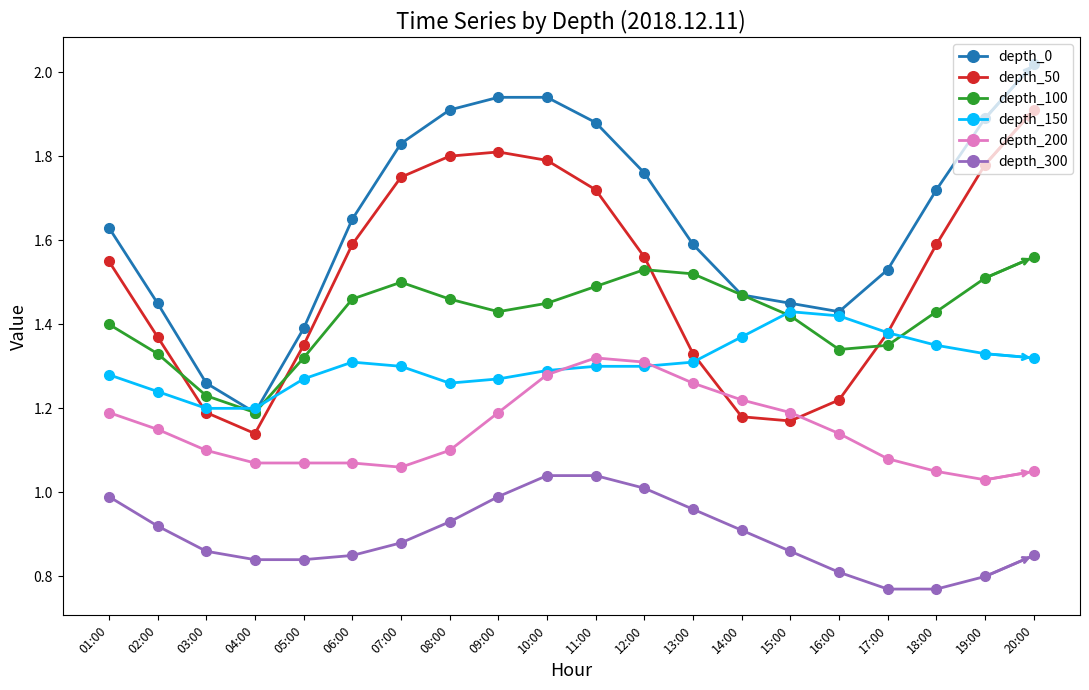

What is the total value across all series at 01:00?

8.0